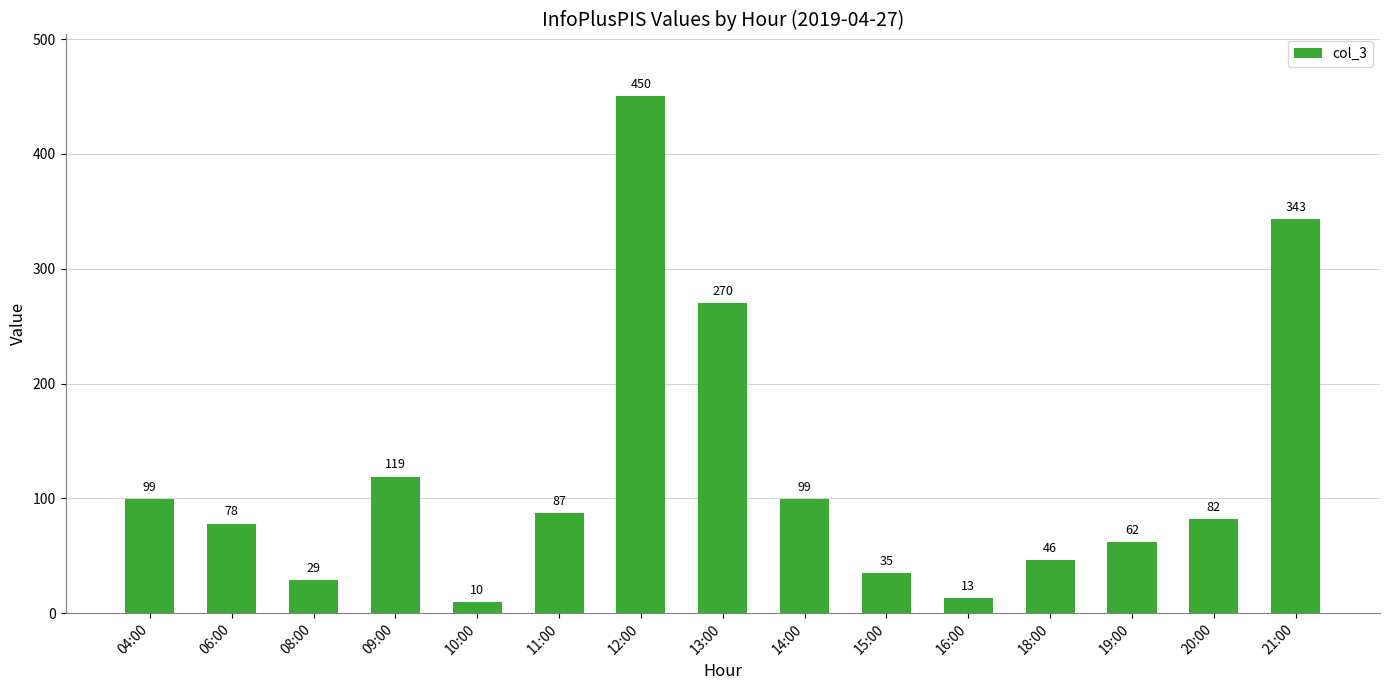

Reading left to right, what are all the values shown in this chart?

04:00=99	06:00=78	08:00=29	09:00=119	10:00=10	11:00=87	12:00=450	13:00=270	14:00=99	15:00=35	16:00=13	18:00=46	19:00=62	20:00=82	21:00=343